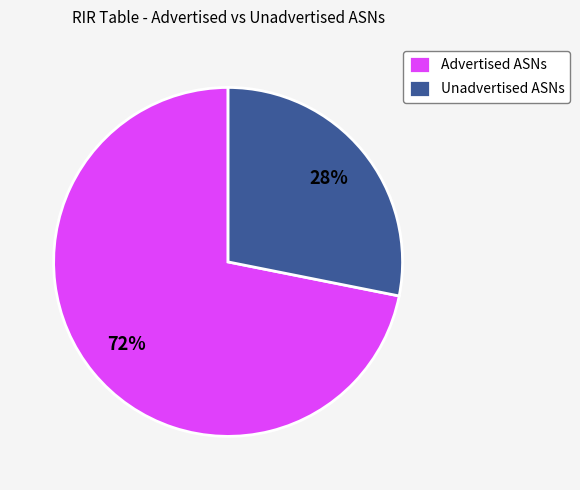

To the nearest percent, what portion does Advertised ASNs represent?

72%